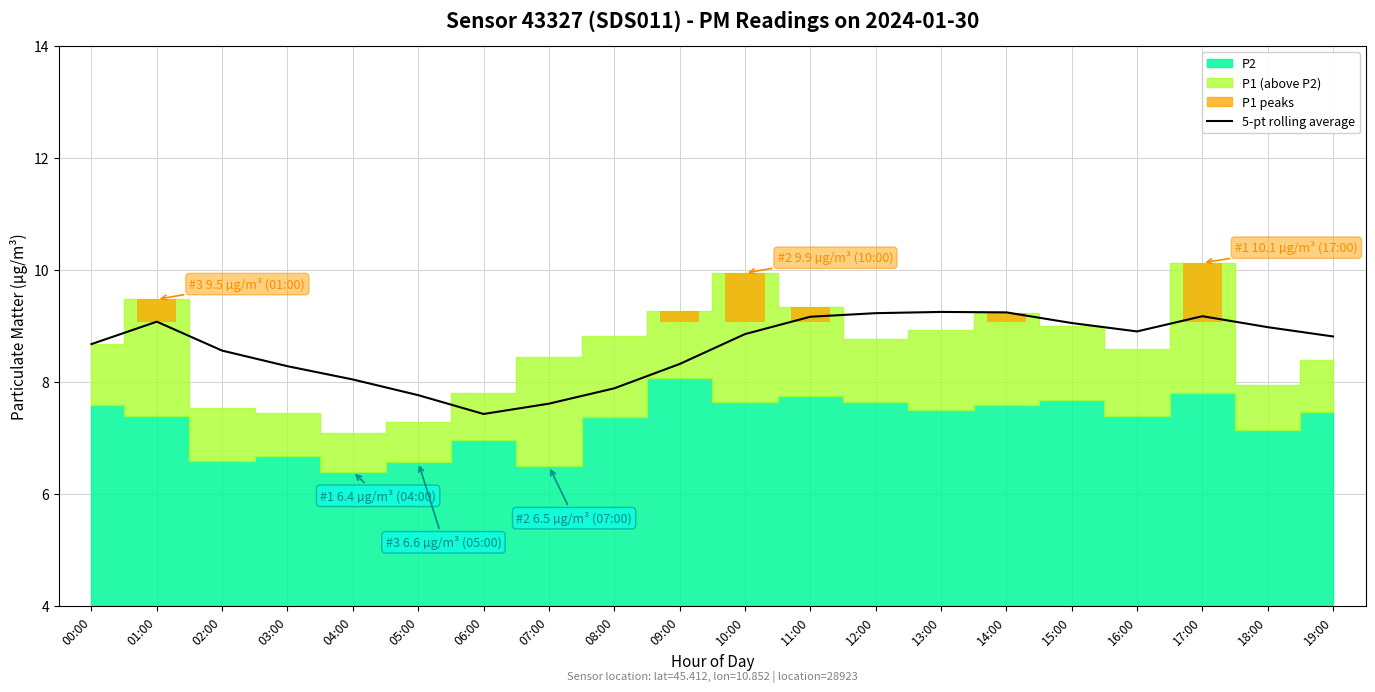

What position from the left is 05:00?

6